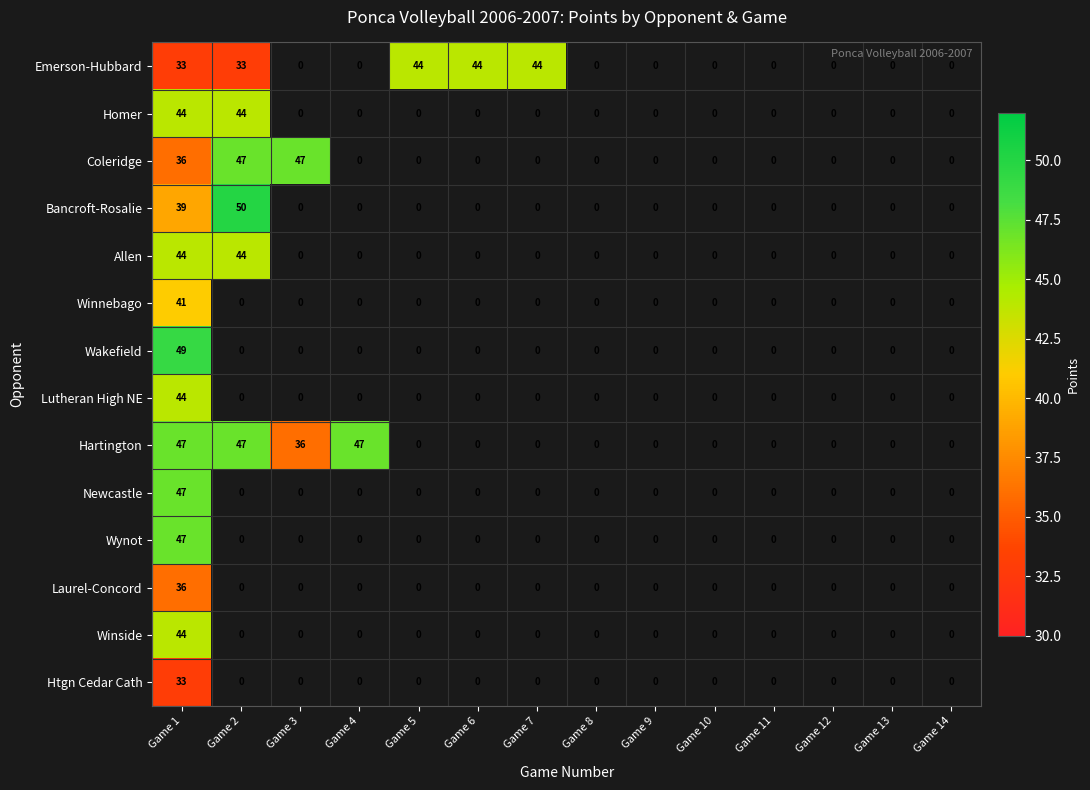

True or false: Hartington has a value of 36 at Game 3.

True